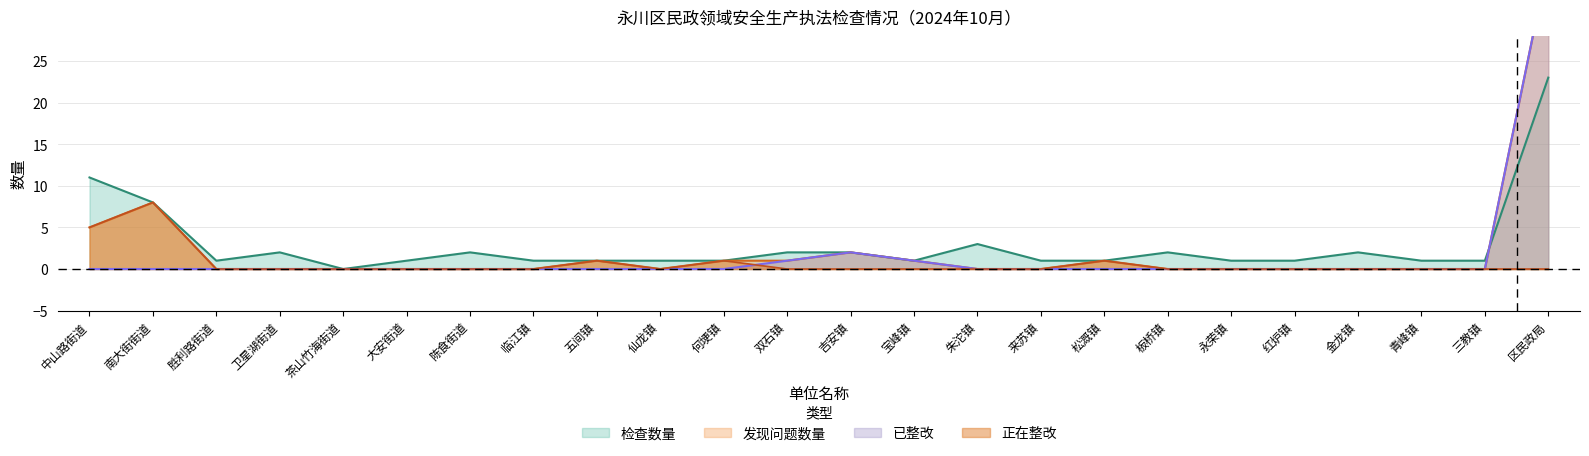

Reading left to right, what are all the values shown in this chart?

检查数量: 11	8	1	2	0	1	2	1	1	1	1	2	2	1	3	1	1	2	1	1	2	1	1	23
发现问题数量: 5	8	0	0	0	0	0	0	1	0	1	1	2	1	0	0	1	0	0	0	0	0	0	37
已整改: 0	0	0	0	0	0	0	0	0	0	0	1	2	1	0	0	0	0	0	0	0	0	0	37
正在整改: 5	8	0	0	0	0	0	0	1	0	1	0	0	0	0	0	1	0	0	0	0	0	0	0